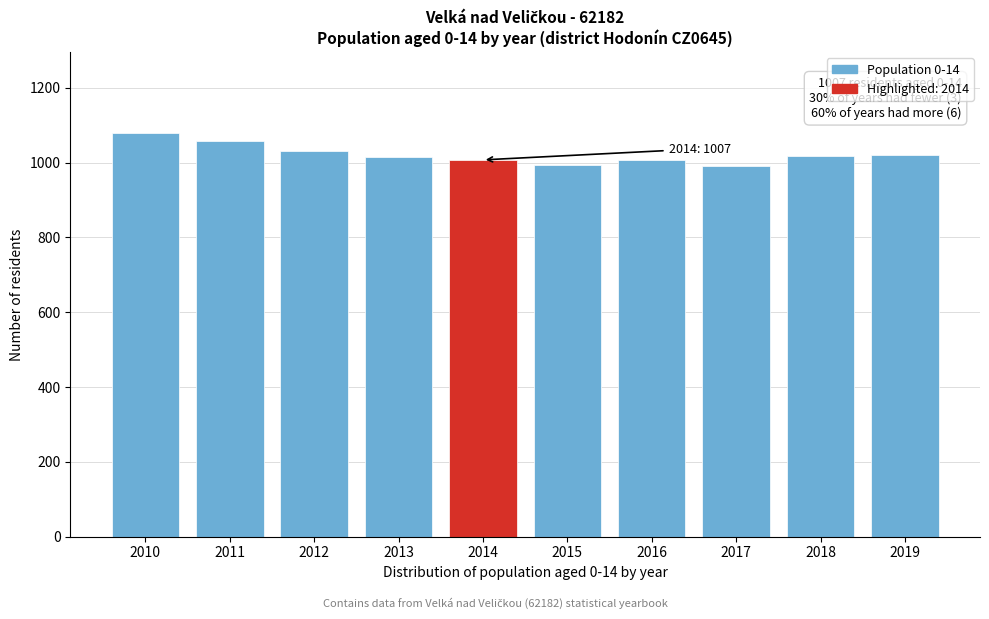

What is the value of the 10th bar from the left?

1020